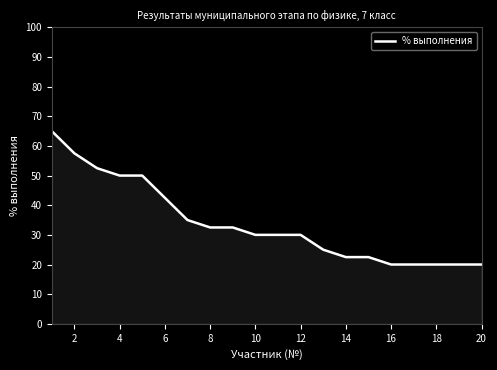

Reading left to right, extract all data points from this chart.

65.0	57.5	52.5	50.0	50.0	42.5	35.0	32.5	32.5	30.0	30.0	30.0	25.0	22.5	22.5	20.0	20.0	20.0	20.0	20.0